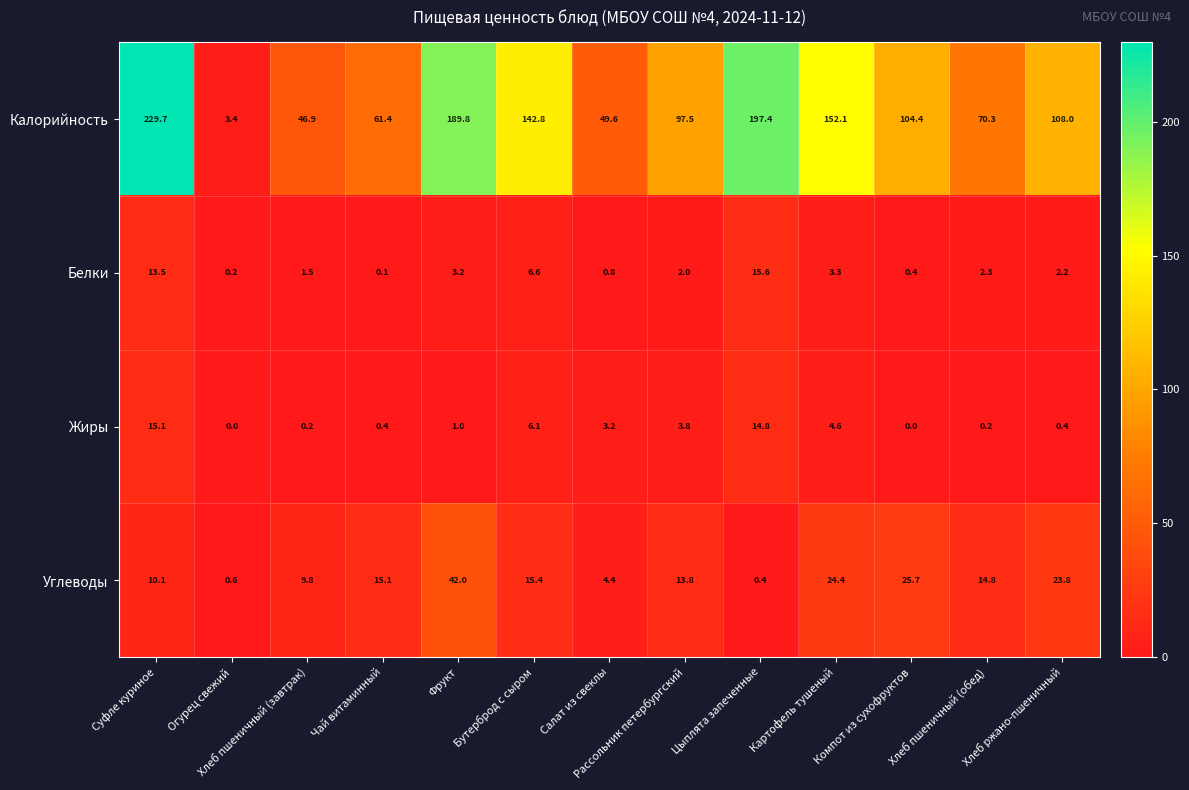

Which series has the largest total across all categories?

Калорийность